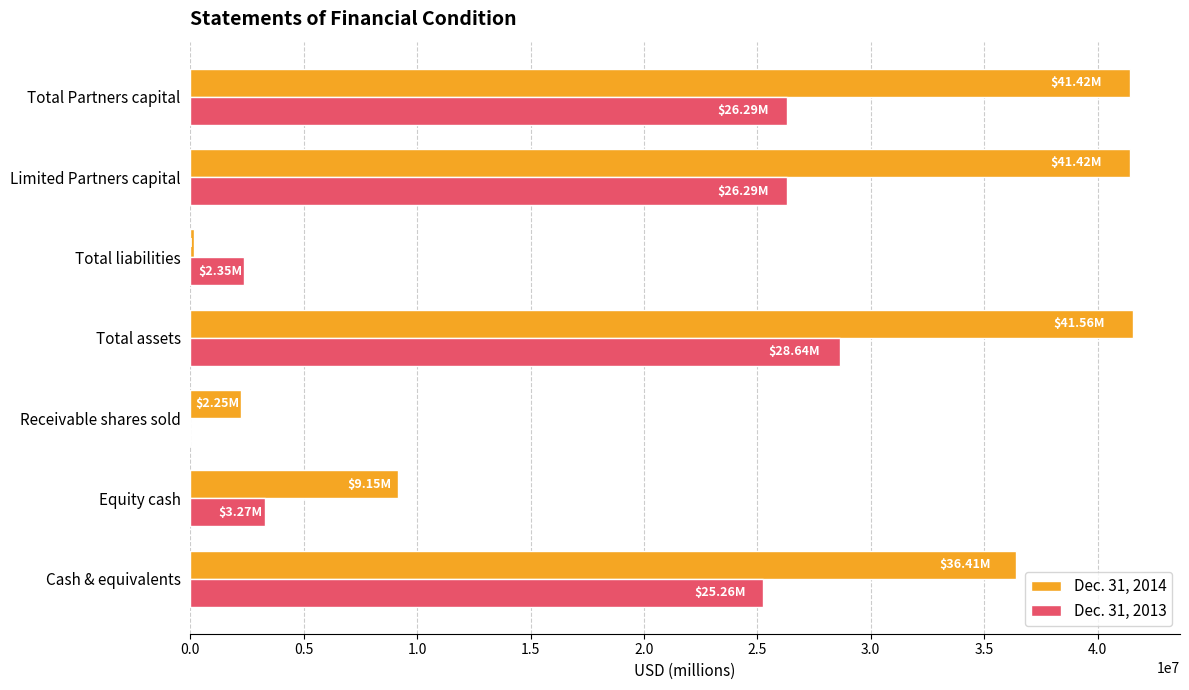

What is the total value across all series at Total Partners capital?

67707733